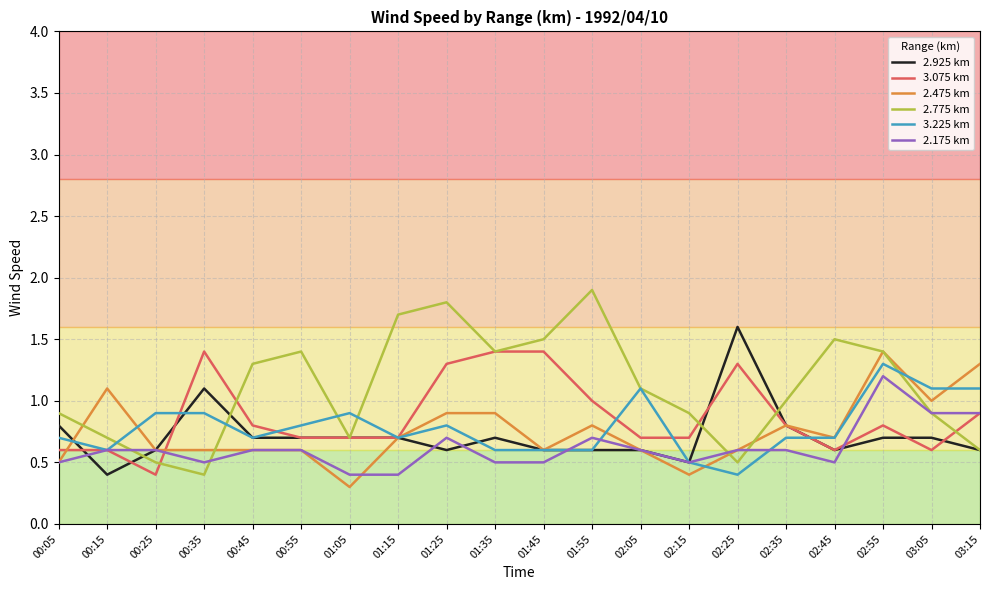

After their last crossing, which series has the higher values: 2.925 km or 3.075 km?

3.075 km